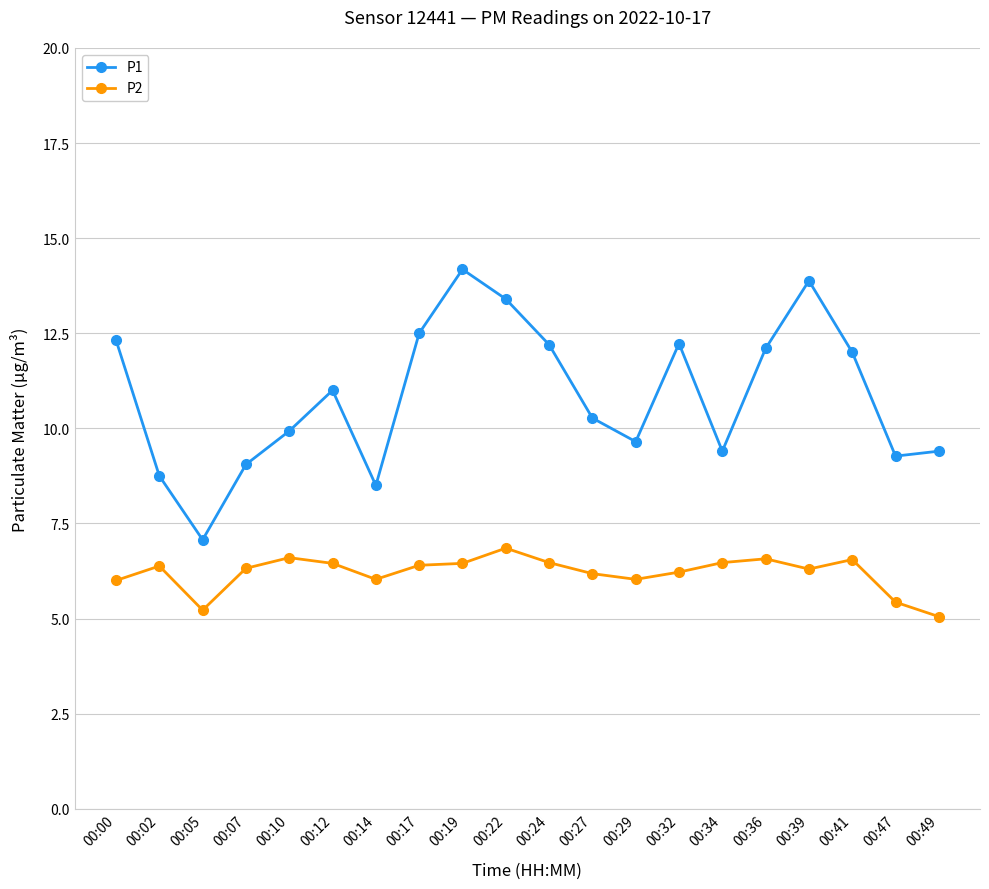

Which series has the widest spread of values?

P1